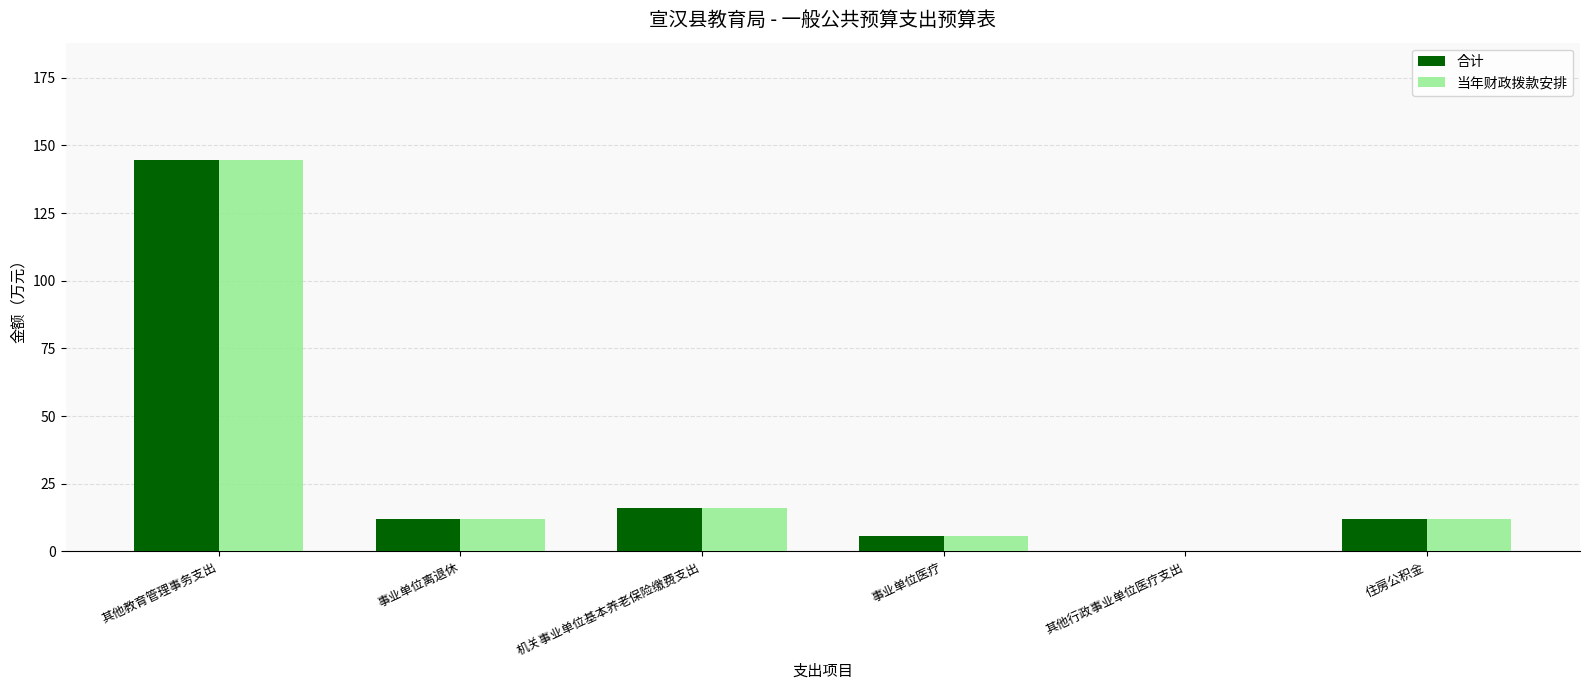

The 合计 series shows 5.5 at 事业单位医疗. True or false?

True